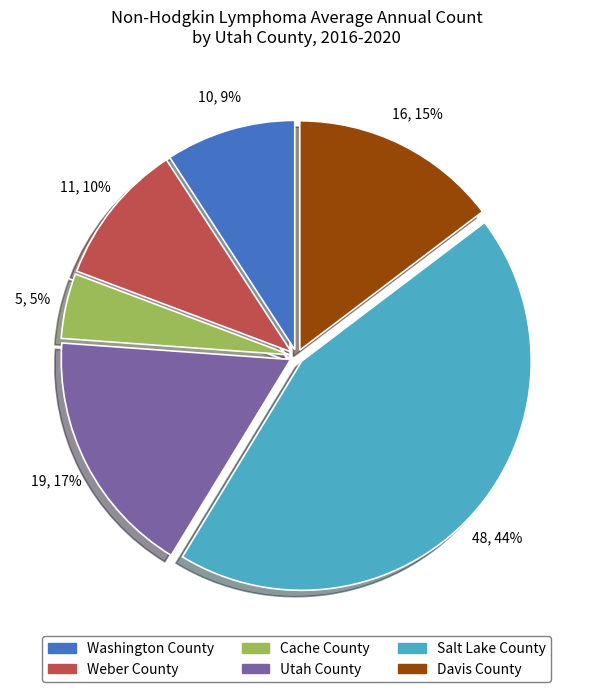

Combined, do Washington County and Davis County account for over 50%?

No